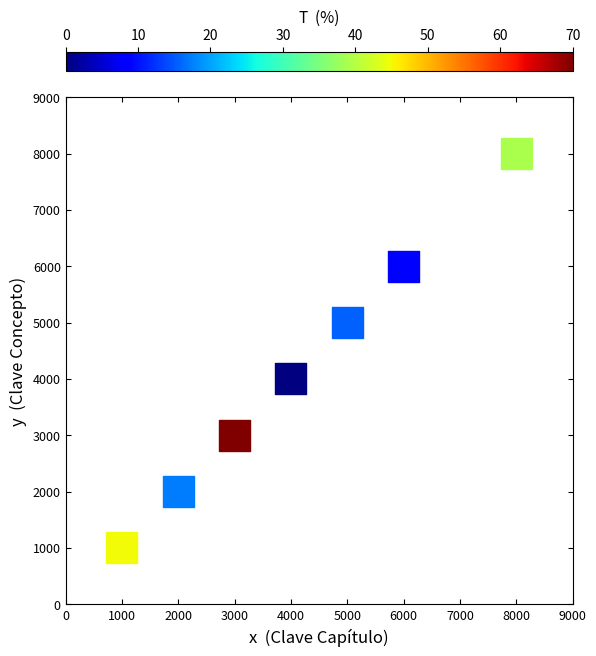

What is the range of Y values (max minus min)?

7000